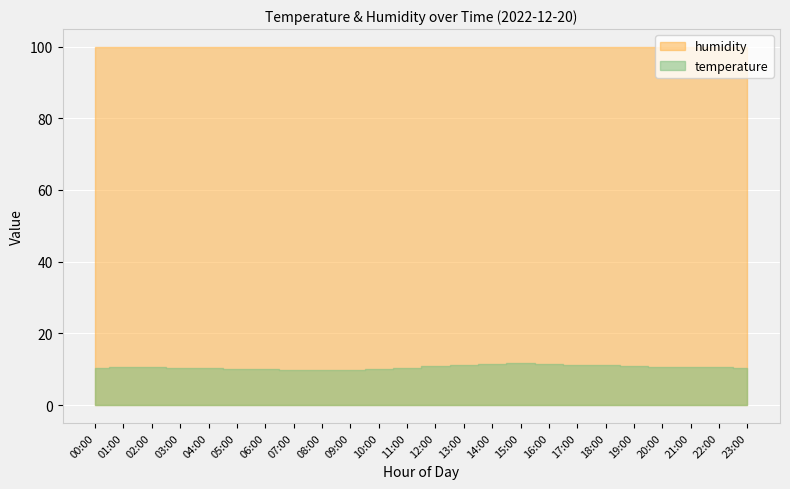

What is the sum of all temperature values?

254.4